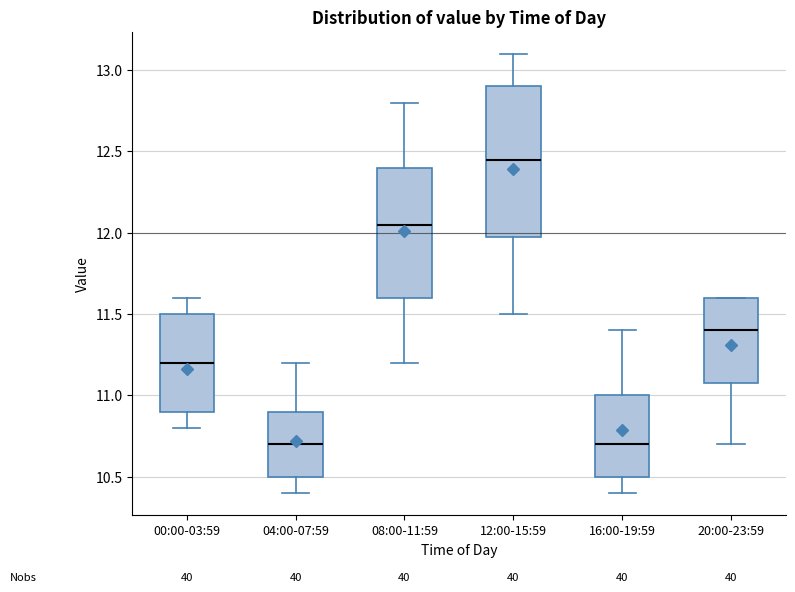

Reading left to right, read every box against the y-axis: the position of its median line, the range the box covers, and the ends of its whiskers. The values are not printed on the chart, so give them approximately, as read against the axis.

00:00-03:59: median 11.20, box 10.90 to 11.50, whiskers 10.80 to 11.60
04:00-07:59: median 10.70, box 10.50 to 10.90, whiskers 10.40 to 11.20
08:00-11:59: median 12.05, box 11.60 to 12.40, whiskers 11.20 to 12.80
12:00-15:59: median 12.45, box 12.00 to 12.90, whiskers 11.50 to 13.10
16:00-19:59: median 10.70, box 10.50 to 11.00, whiskers 10.40 to 11.40
20:00-23:59: median 11.40, box 11.10 to 11.60, whiskers 10.70 to 11.60